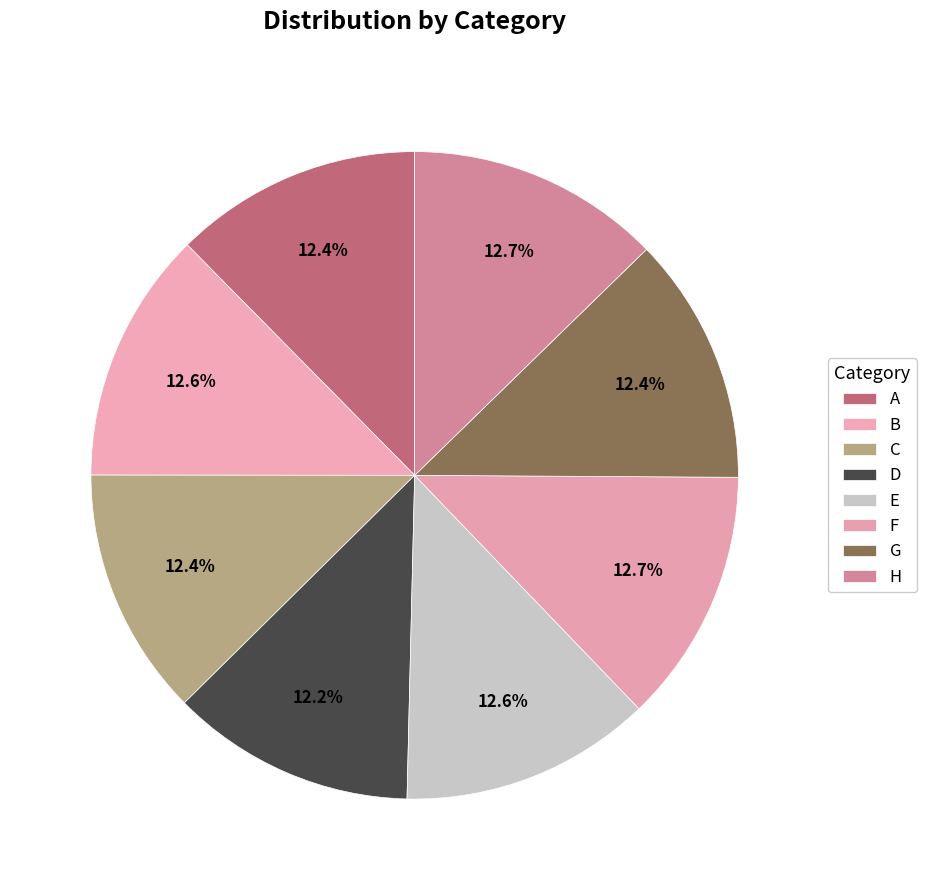

Does C represent more than half of the total?

No